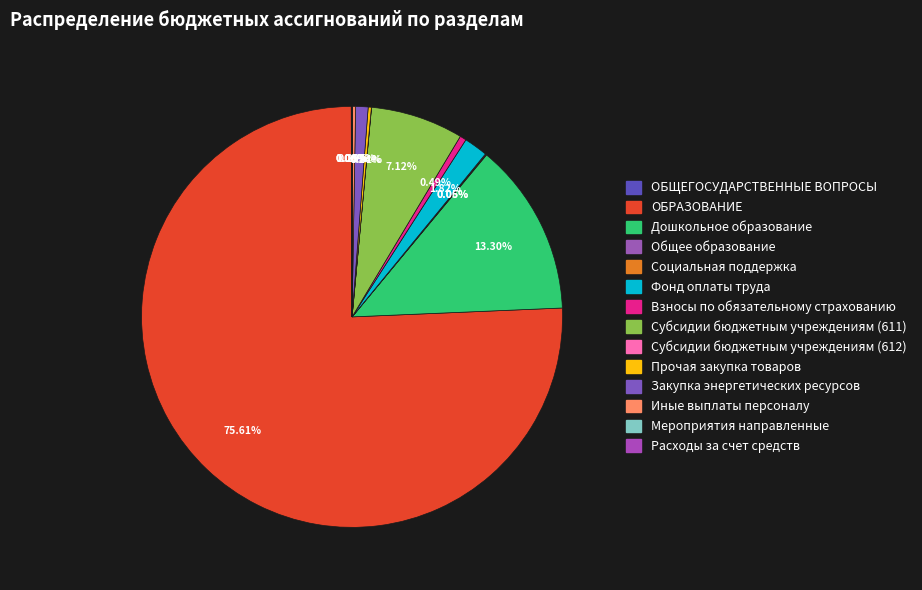

Rank the categories by value from lowest to highest.

Расходы за счет средств, Мероприятия направленные, Субсидии бюджетным учреждениям (612), Общее образование, ОБЩЕГОСУДАРСТВЕННЫЕ ВОПРОСЫ, Социальная поддержка, Прочая закупка товаров, Иные выплаты персоналу, Взносы по обязательному страхованию, Закупка энергетических ресурсов, Фонд оплаты труда, Субсидии бюджетным учреждениям (611), Дошкольное образование, ОБРАЗОВАНИЕ